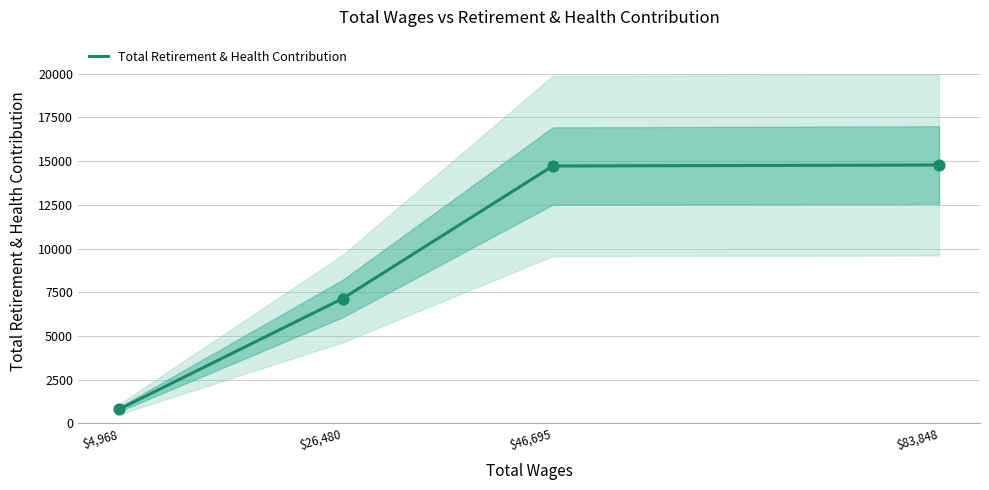

What is the ratio of the value at Full-Time Certificated (83848) to the value at Part-Time Certificated (4968)?

18.3